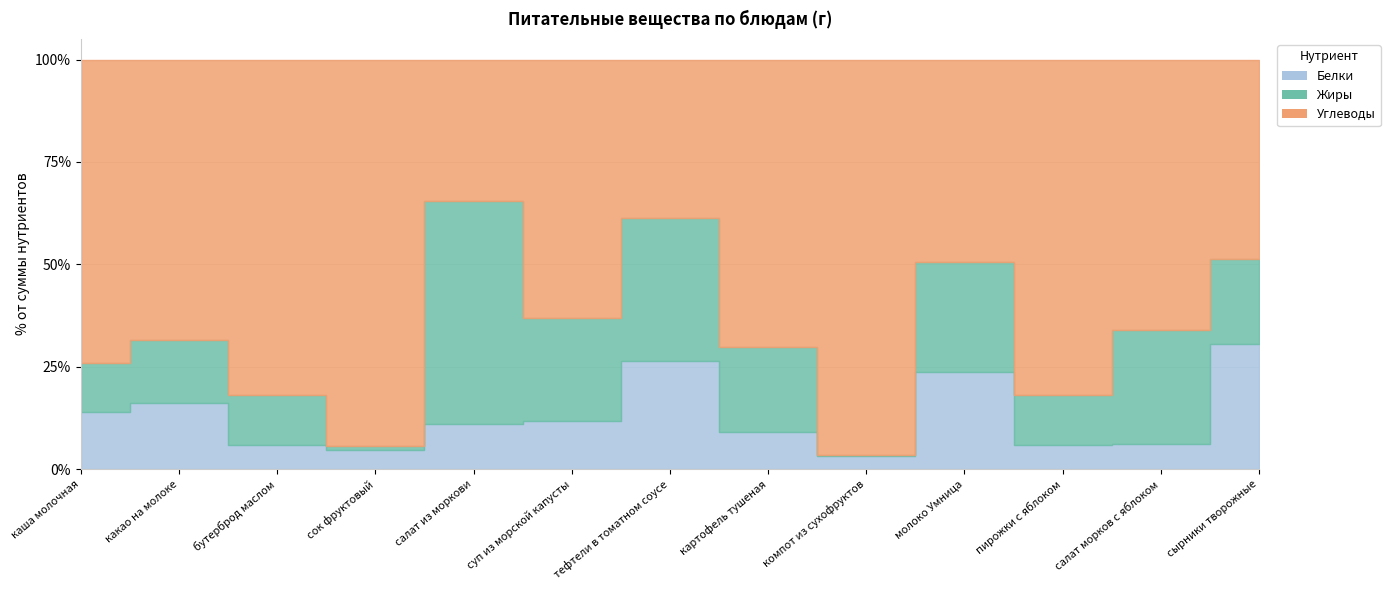

Where does the Углеводы series first go above 12?

каша молочная